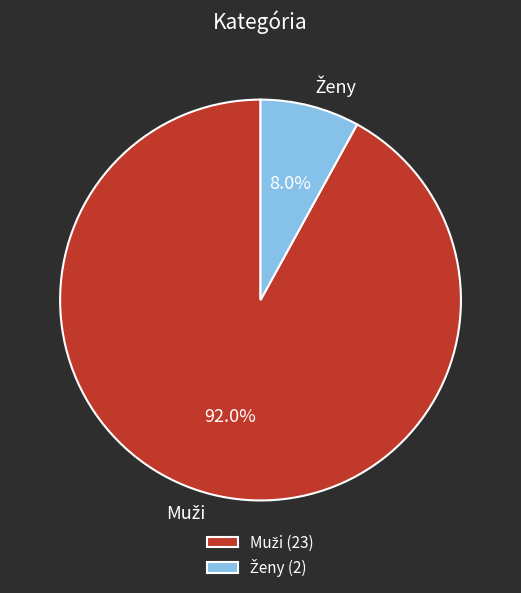

What is the largest slice in the pie chart?

Muži